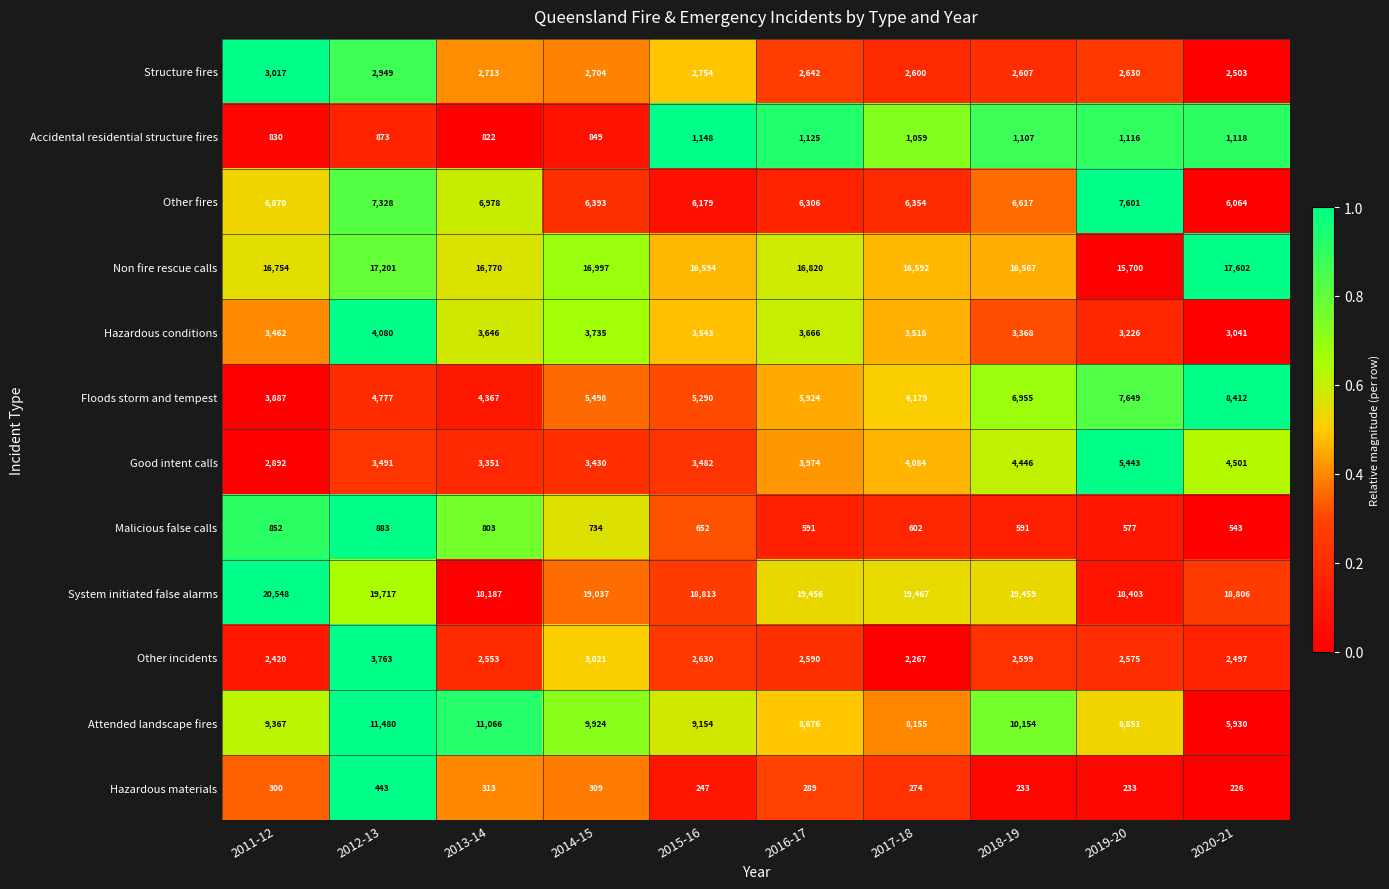

What is the difference between the highest and lowest values at 2012-13?

19274